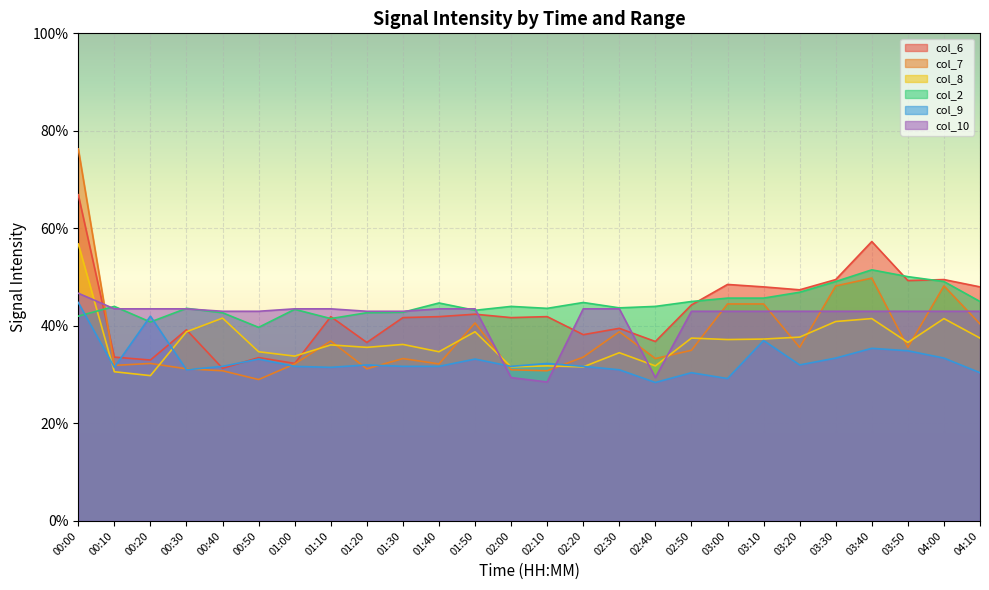

How many intersections are there between col_2 and col_8?

1